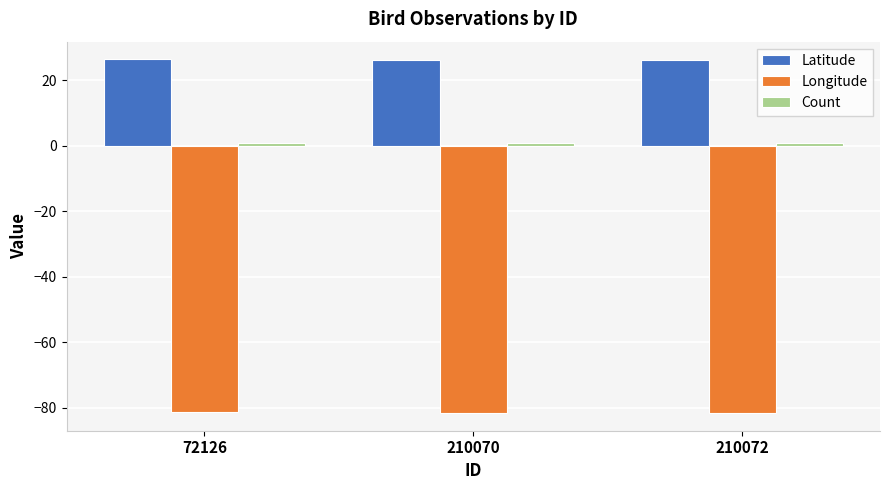

Which series has the largest range (max minus min)?

Longitude